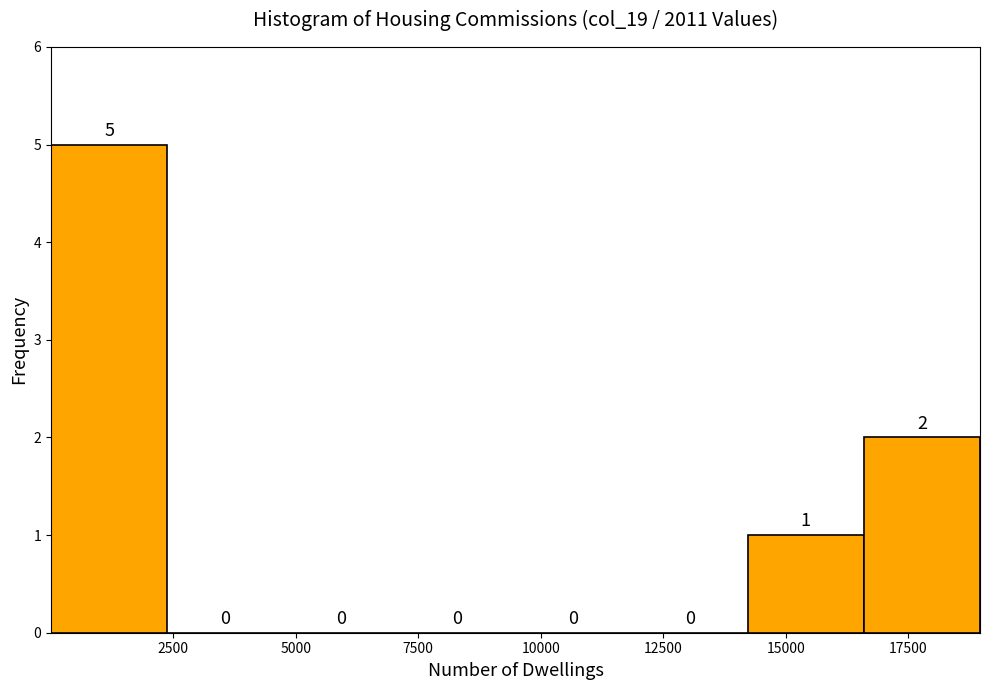

Reading left to right, list every bar in this chart as the range it spans on the x-axis followed by its height. The bar edges are not printed on the chart, so give them approximately, as read against the axis.

0 to 2500: 5
2500 to 4500: 0
4500 to 7000: 0
7000 to 9500: 0
9500 to 12000: 0
12000 to 14000: 0
14000 to 16500: 1
16500 to 19000: 2